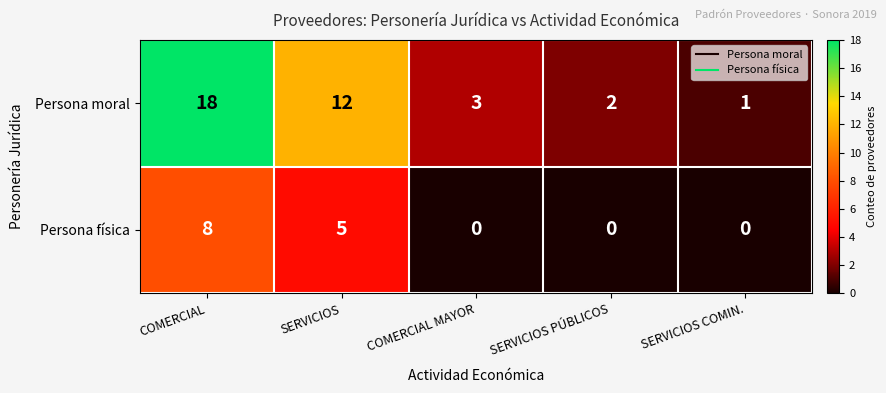

What is the greatest value displayed?

18